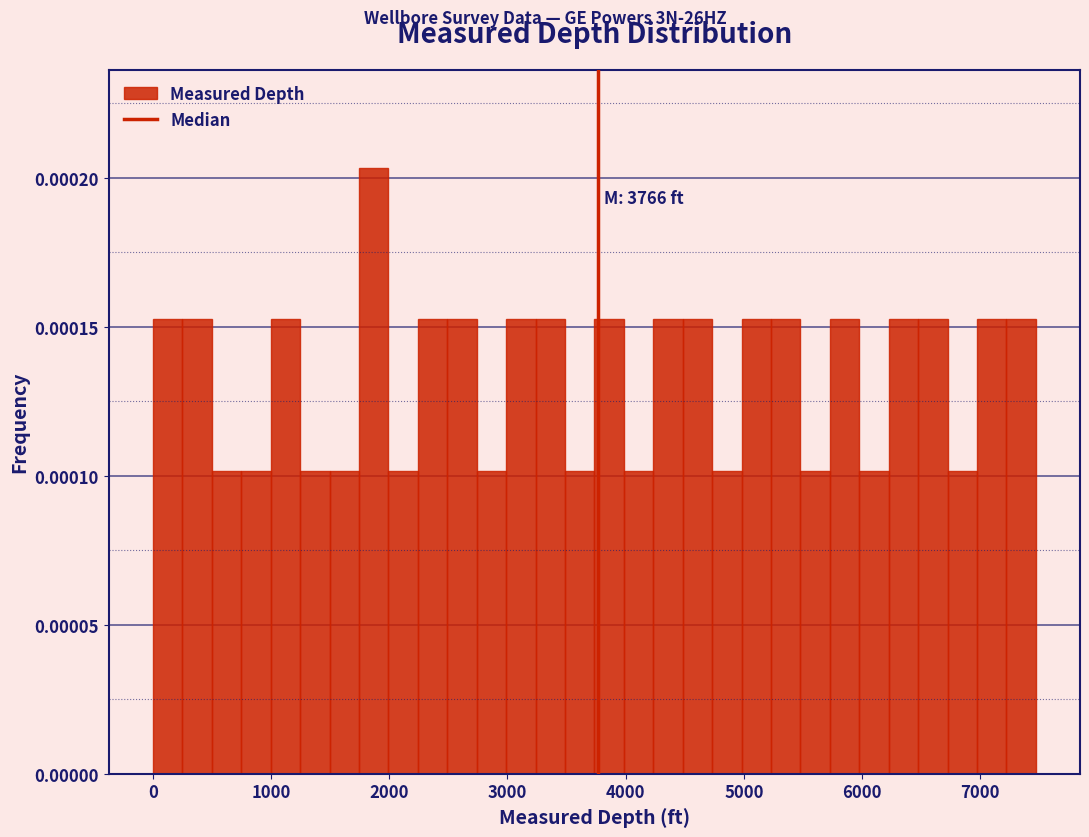

Read against the x-axis, roughly where is the centre of the tallest bar?

1900